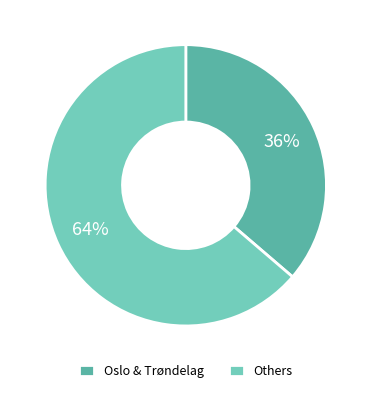

Between Others and Oslo & Trøndelag, which is larger?

Others